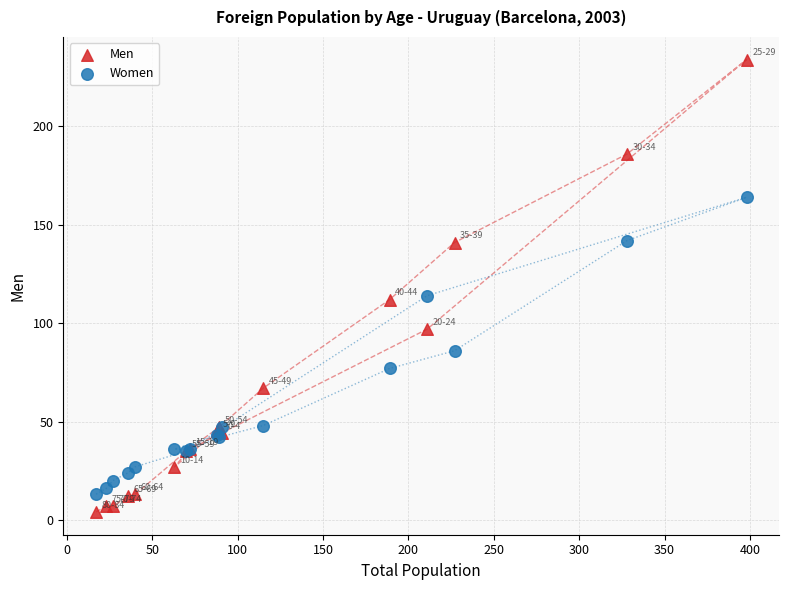

What is the X range (max minus min) for the scatter plot?

381